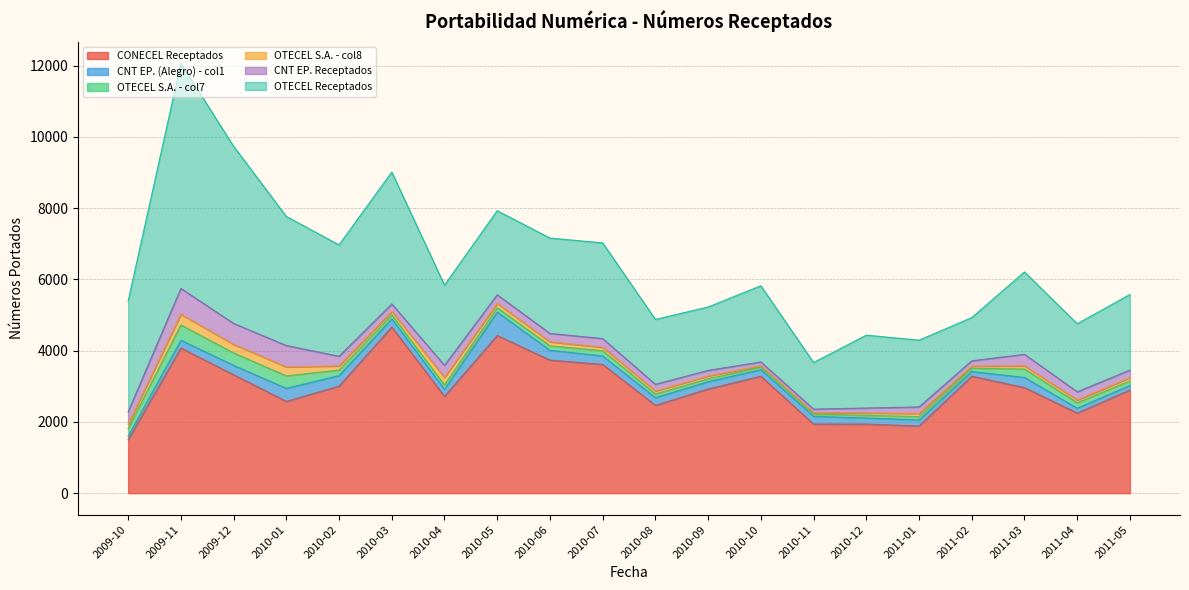

The CONECEL Receptados series shows 4425 at 2010-05. True or false?

True